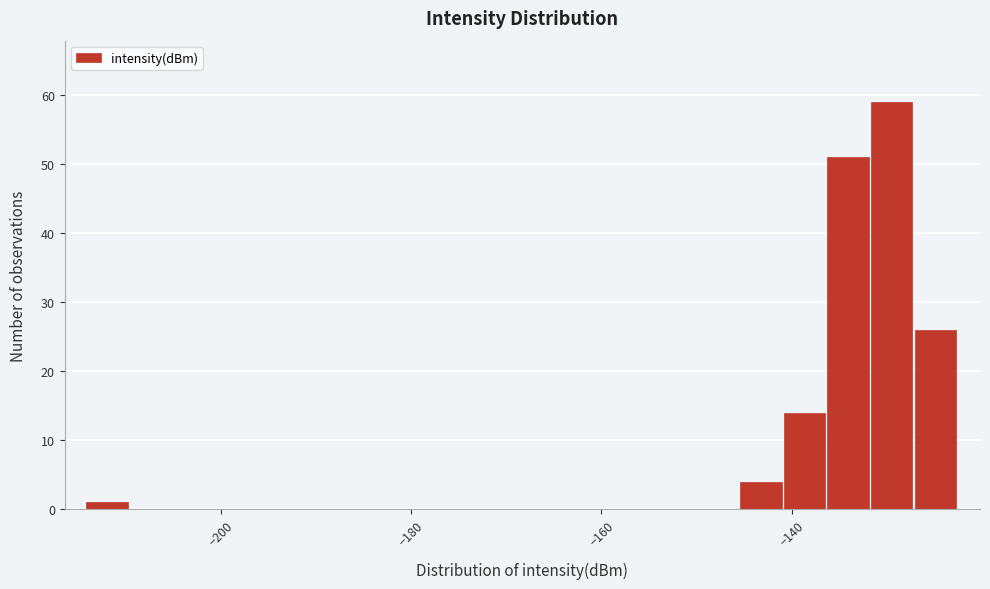

Read against the x-axis, roughly where is the centre of the tallest bar?

-130